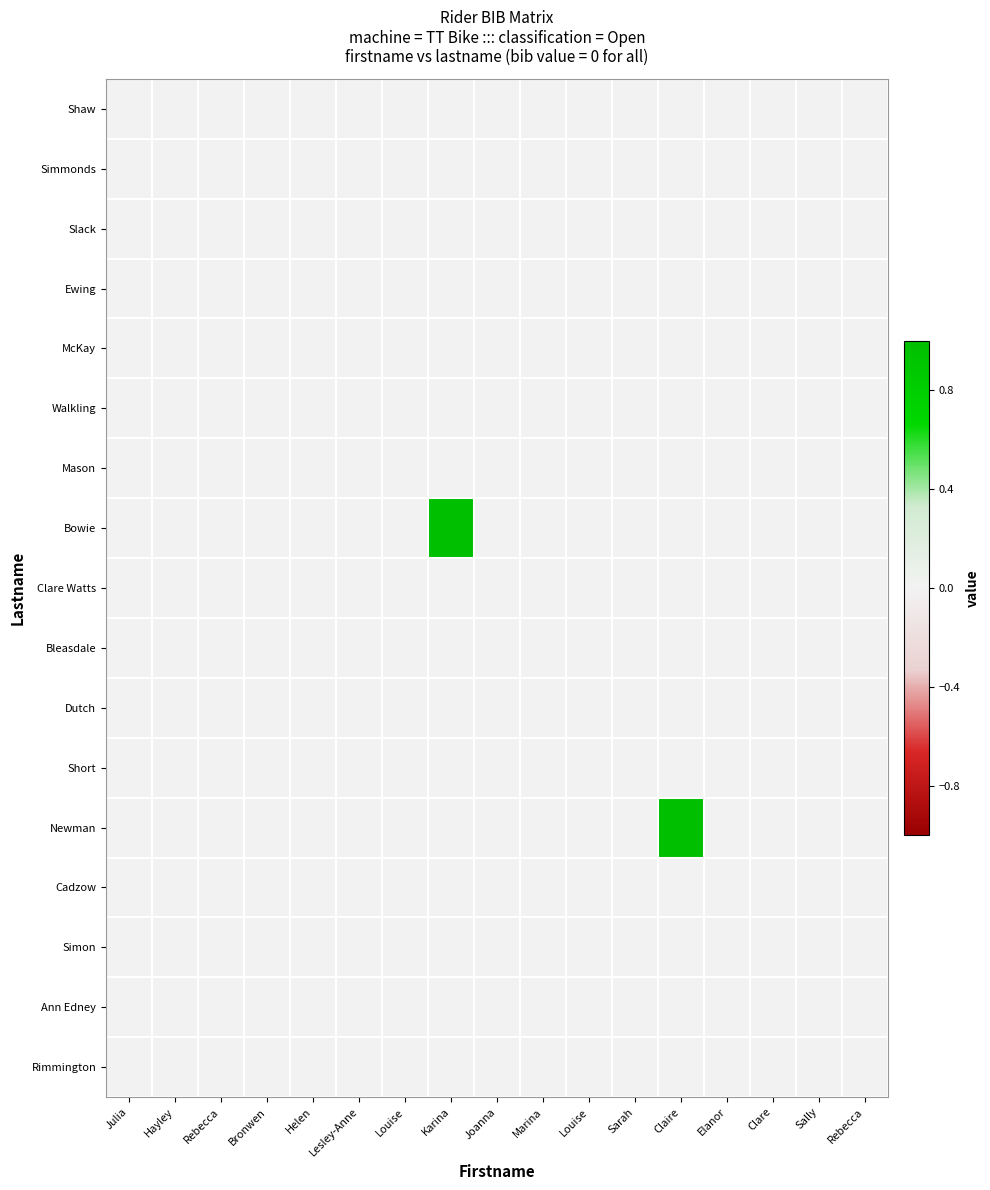

Reading right to left, extract all data points from this chart.

Shaw: Rebecca=0	Sally=0	Clare=0	Elanor=0	Claire=0	Sarah=0	Louise=0	Marina=0	Joanna=0	Karina=0	Louise=0	Lesley-Anne=0	Helen=0	Bronwen=0	Rebecca=0	Hayley=0	Julia=0
Simmonds: Rebecca=0	Sally=0	Clare=0	Elanor=0	Claire=0	Sarah=0	Louise=0	Marina=0	Joanna=0	Karina=0	Louise=0	Lesley-Anne=0	Helen=0	Bronwen=0	Rebecca=0	Hayley=0	Julia=0
Slack: Rebecca=0	Sally=0	Clare=0	Elanor=0	Claire=0	Sarah=0	Louise=0	Marina=0	Joanna=0	Karina=0	Louise=0	Lesley-Anne=0	Helen=0	Bronwen=0	Rebecca=0	Hayley=0	Julia=0
Ewing: Rebecca=0	Sally=0	Clare=0	Elanor=0	Claire=0	Sarah=0	Louise=0	Marina=0	Joanna=0	Karina=0	Louise=0	Lesley-Anne=0	Helen=0	Bronwen=0	Rebecca=0	Hayley=0	Julia=0
McKay: Rebecca=0	Sally=0	Clare=0	Elanor=0	Claire=0	Sarah=0	Louise=0	Marina=0	Joanna=0	Karina=0	Louise=0	Lesley-Anne=0	Helen=0	Bronwen=0	Rebecca=0	Hayley=0	Julia=0
Walkling: Rebecca=0	Sally=0	Clare=0	Elanor=0	Claire=0	Sarah=0	Louise=0	Marina=0	Joanna=0	Karina=0	Louise=0	Lesley-Anne=0	Helen=0	Bronwen=0	Rebecca=0	Hayley=0	Julia=0
Mason: Rebecca=0	Sally=0	Clare=0	Elanor=0	Claire=0	Sarah=0	Louise=0	Marina=0	Joanna=0	Karina=0	Louise=0	Lesley-Anne=0	Helen=0	Bronwen=0	Rebecca=0	Hayley=0	Julia=0
Bowie: Rebecca=0	Sally=0	Clare=0	Elanor=0	Claire=0	Sarah=0	Louise=0	Marina=0	Joanna=0	Karina=1	Louise=0	Lesley-Anne=0	Helen=0	Bronwen=0	Rebecca=0	Hayley=0	Julia=0
Clare Watts: Rebecca=0	Sally=0	Clare=0	Elanor=0	Claire=0	Sarah=0	Louise=0	Marina=0	Joanna=0	Karina=0	Louise=0	Lesley-Anne=0	Helen=0	Bronwen=0	Rebecca=0	Hayley=0	Julia=0
Bleasdale: Rebecca=0	Sally=0	Clare=0	Elanor=0	Claire=0	Sarah=0	Louise=0	Marina=0	Joanna=0	Karina=0	Louise=0	Lesley-Anne=0	Helen=0	Bronwen=0	Rebecca=0	Hayley=0	Julia=0
Dutch: Rebecca=0	Sally=0	Clare=0	Elanor=0	Claire=0	Sarah=0	Louise=0	Marina=0	Joanna=0	Karina=0	Louise=0	Lesley-Anne=0	Helen=0	Bronwen=0	Rebecca=0	Hayley=0	Julia=0
Short: Rebecca=0	Sally=0	Clare=0	Elanor=0	Claire=0	Sarah=0	Louise=0	Marina=0	Joanna=0	Karina=0	Louise=0	Lesley-Anne=0	Helen=0	Bronwen=0	Rebecca=0	Hayley=0	Julia=0
Newman: Rebecca=0	Sally=0	Clare=0	Elanor=0	Claire=1	Sarah=0	Louise=0	Marina=0	Joanna=0	Karina=0	Louise=0	Lesley-Anne=0	Helen=0	Bronwen=0	Rebecca=0	Hayley=0	Julia=0
Cadzow: Rebecca=0	Sally=0	Clare=0	Elanor=0	Claire=0	Sarah=0	Louise=0	Marina=0	Joanna=0	Karina=0	Louise=0	Lesley-Anne=0	Helen=0	Bronwen=0	Rebecca=0	Hayley=0	Julia=0
Simon: Rebecca=0	Sally=0	Clare=0	Elanor=0	Claire=0	Sarah=0	Louise=0	Marina=0	Joanna=0	Karina=0	Louise=0	Lesley-Anne=0	Helen=0	Bronwen=0	Rebecca=0	Hayley=0	Julia=0
Ann Edney: Rebecca=0	Sally=0	Clare=0	Elanor=0	Claire=0	Sarah=0	Louise=0	Marina=0	Joanna=0	Karina=0	Louise=0	Lesley-Anne=0	Helen=0	Bronwen=0	Rebecca=0	Hayley=0	Julia=0
Rimmington: Rebecca=0	Sally=0	Clare=0	Elanor=0	Claire=0	Sarah=0	Louise=0	Marina=0	Joanna=0	Karina=0	Louise=0	Lesley-Anne=0	Helen=0	Bronwen=0	Rebecca=0	Hayley=0	Julia=0